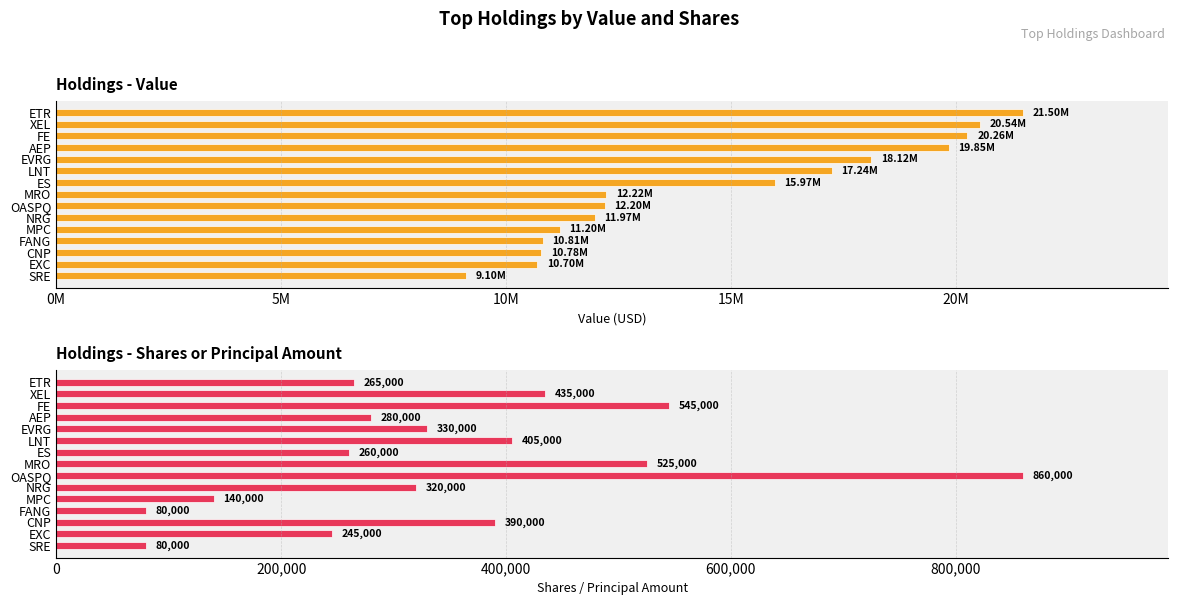

What is the sum of the Shares or principal amount values at NRG and FANG?

400000